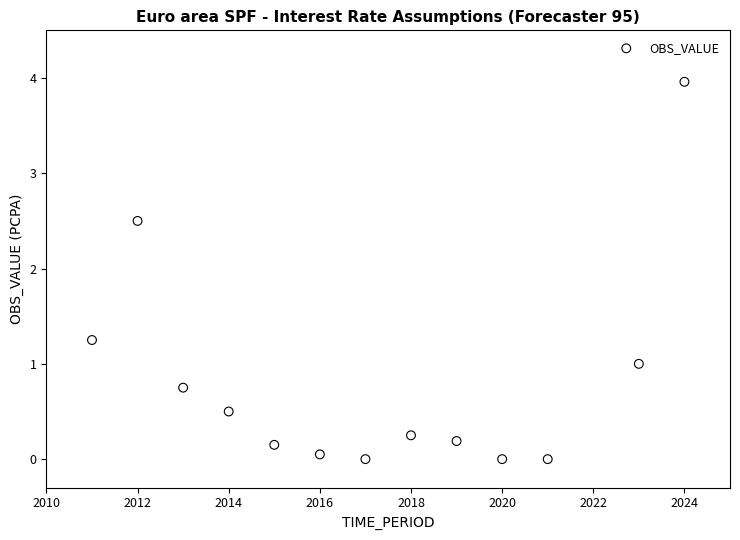

What is the range of Y values (max minus min)?

4.0